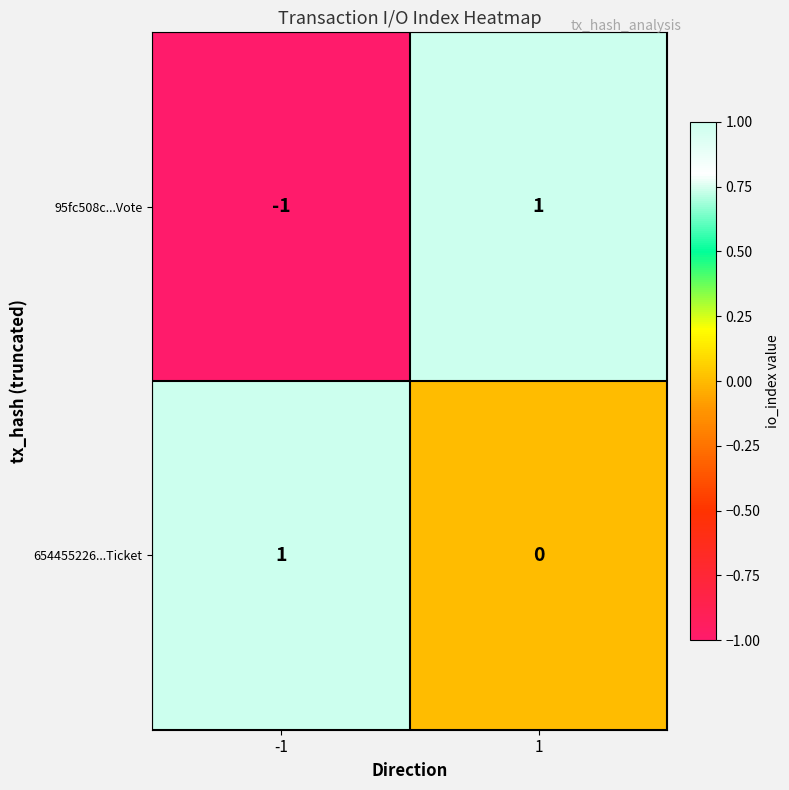

Which series has the widest spread of values?

95fc508c...Vote